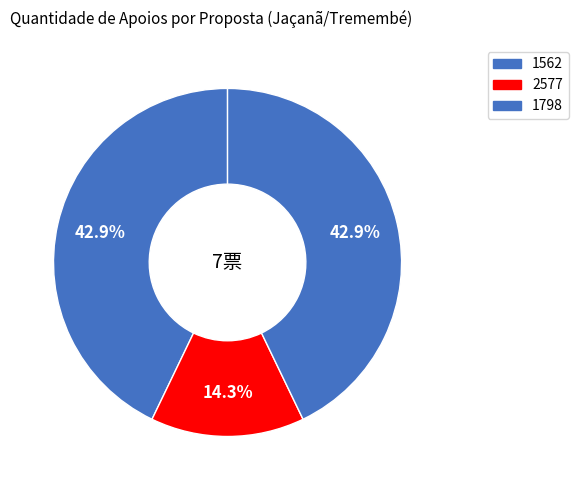

How many segments does this pie chart have?

3